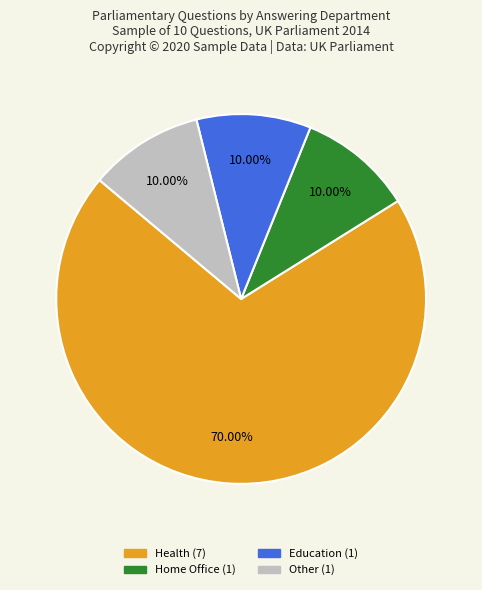

True or false: Home Office accounts for 10% of the total.

True